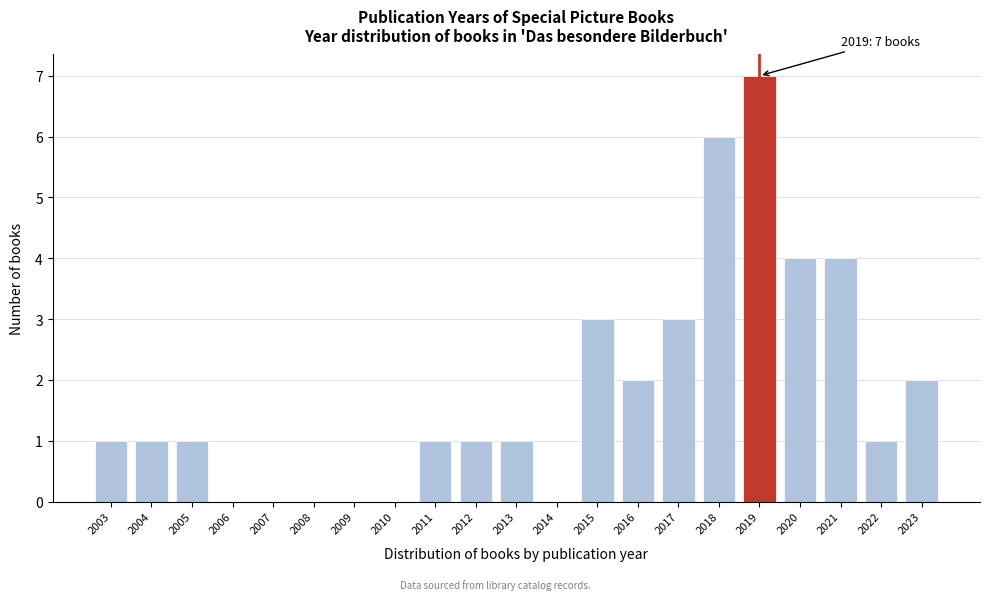

Reading left to right, extract all data points from this chart.

2003=1	2004=1	2005=1	2006=0	2007=0	2008=0	2009=0	2010=0	2011=1	2012=1	2013=1	2014=0	2015=3	2016=2	2017=3	2018=6	2019=7	2020=4	2021=4	2022=1	2023=2